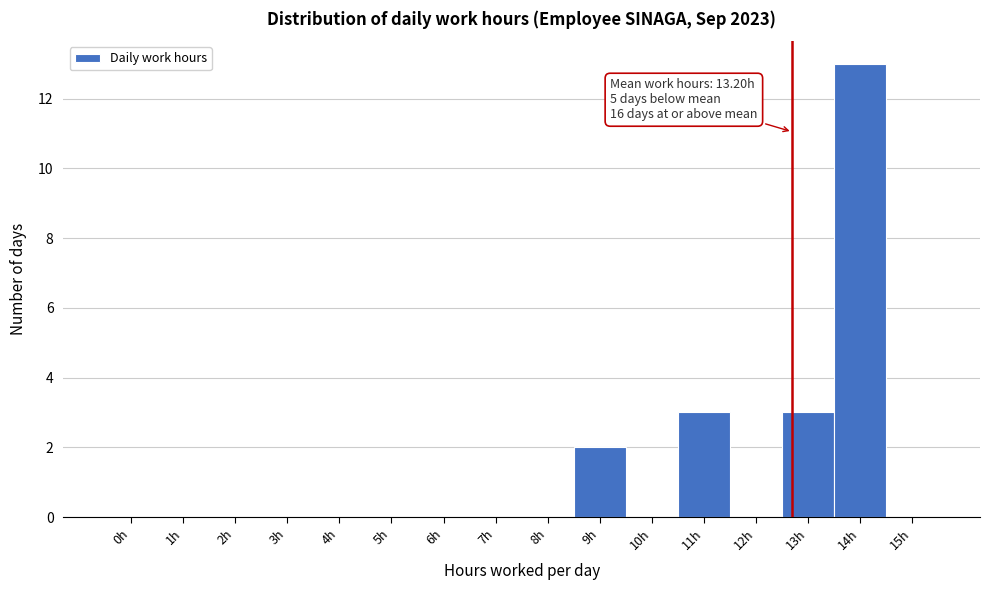

Reading left to right, extract all data points from this chart.

0h=0	1h=0	2h=0	3h=0	4h=0	5h=0	6h=0	7h=0	8h=0	9h=2	10h=0	11h=3	12h=0	13h=3	14h=13	15h=0